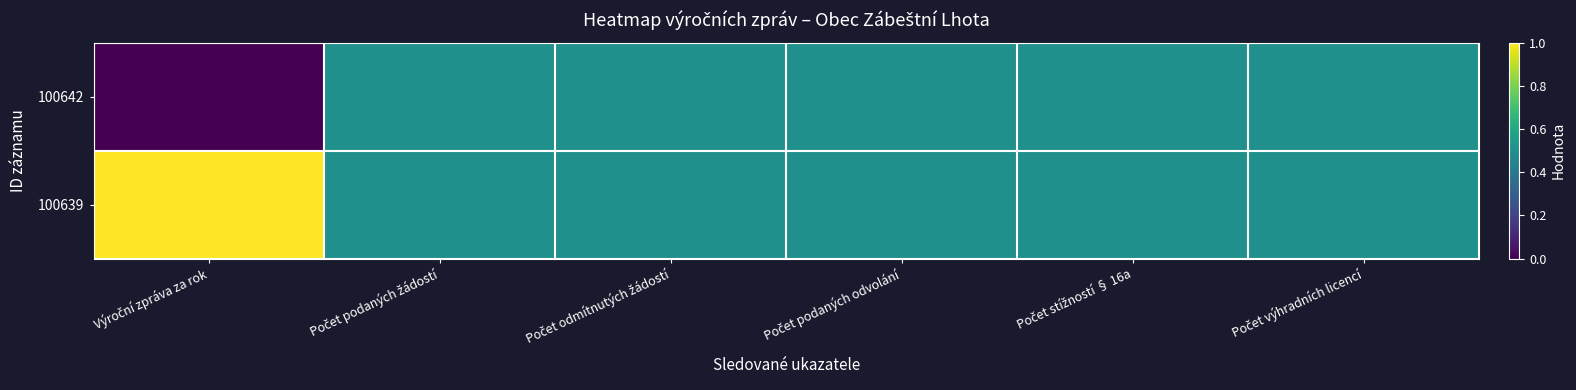

Which series changed the most between Výroční zpráva za rok and Počet podaných žádostí?

100642